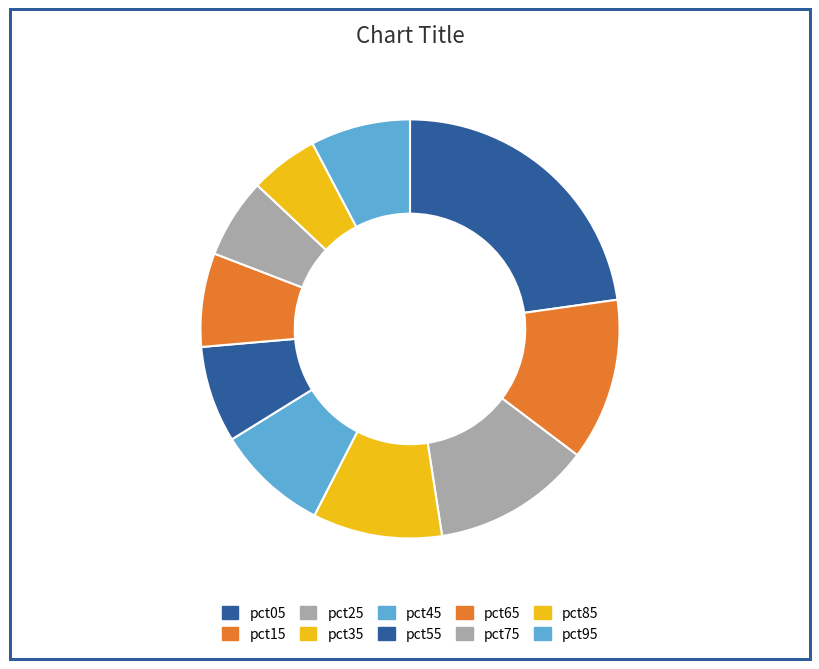

To the nearest percent, what percentage of the pie is pct05?

23%